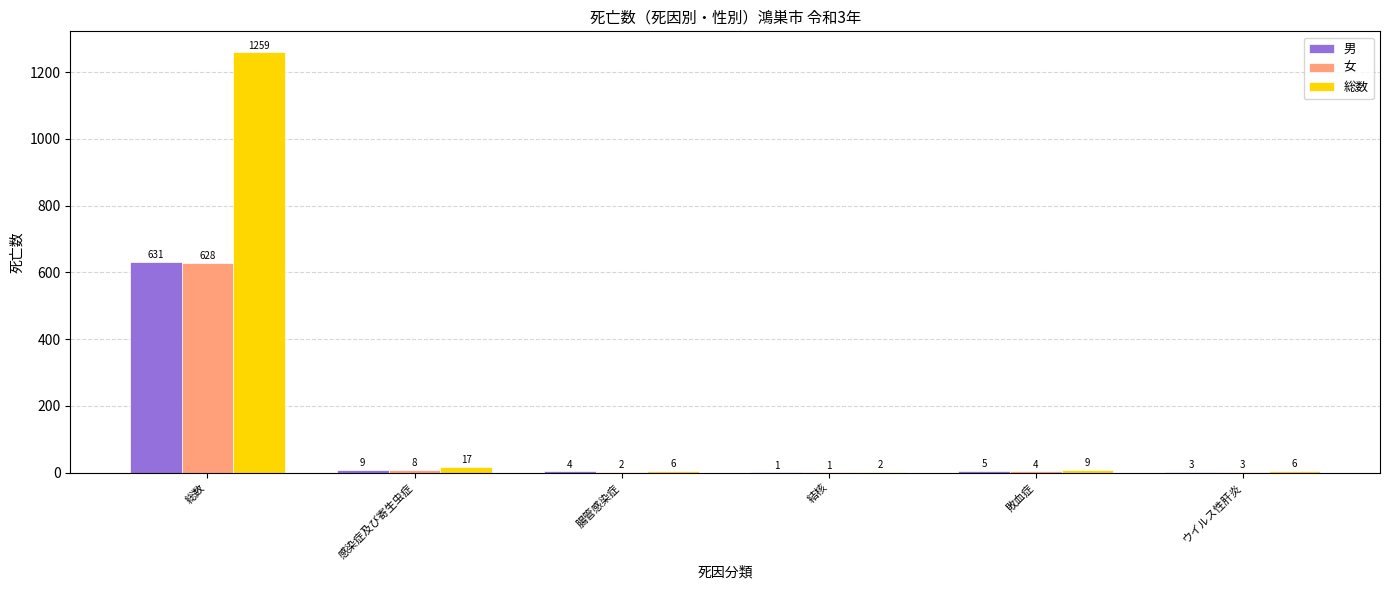

What is the sum of all 総数 values?

1299